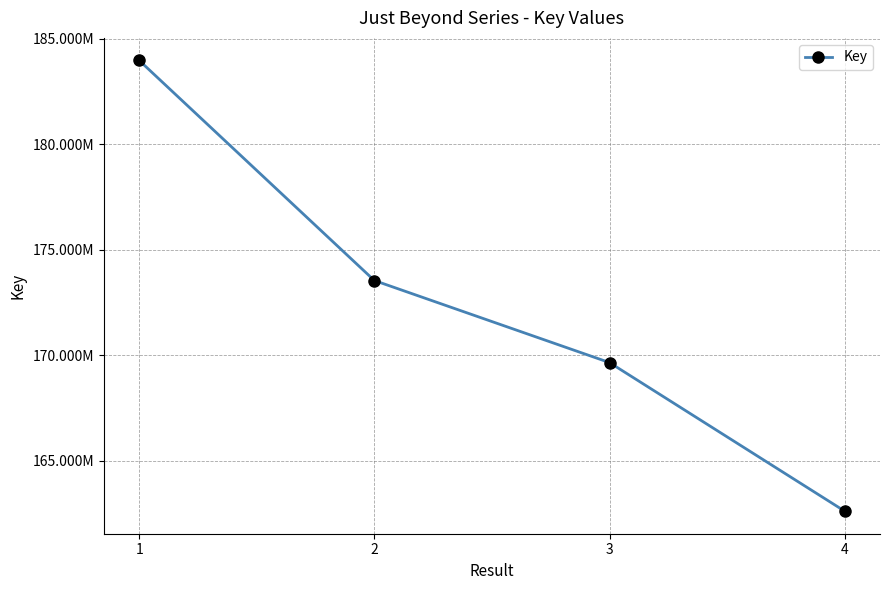

Reading left to right, transcribe all the data shown in this chart.

1=183977958	2=173548929	3=169660079	4=162619306